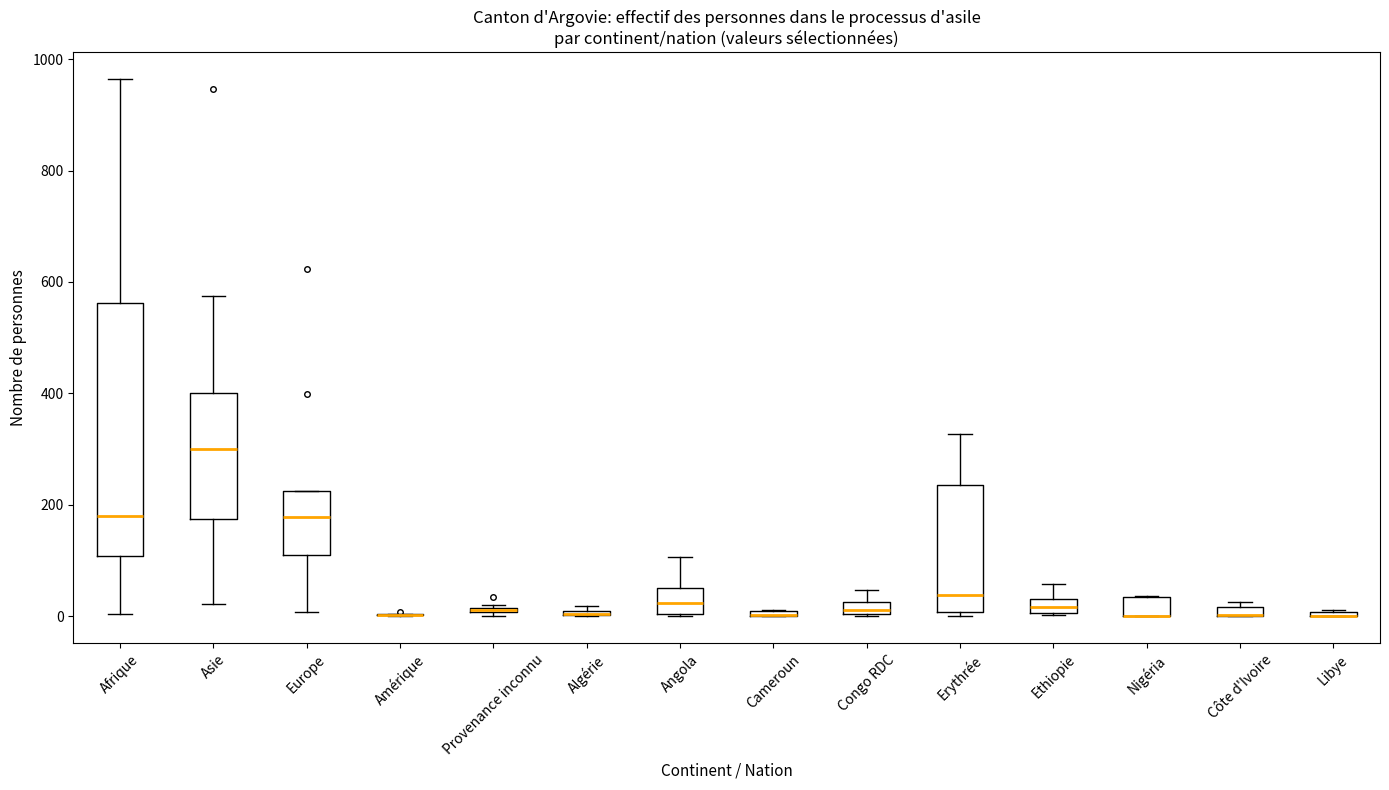

Comparing the boxes themselves (not the whiskers), which one is the tallest?

Afrique